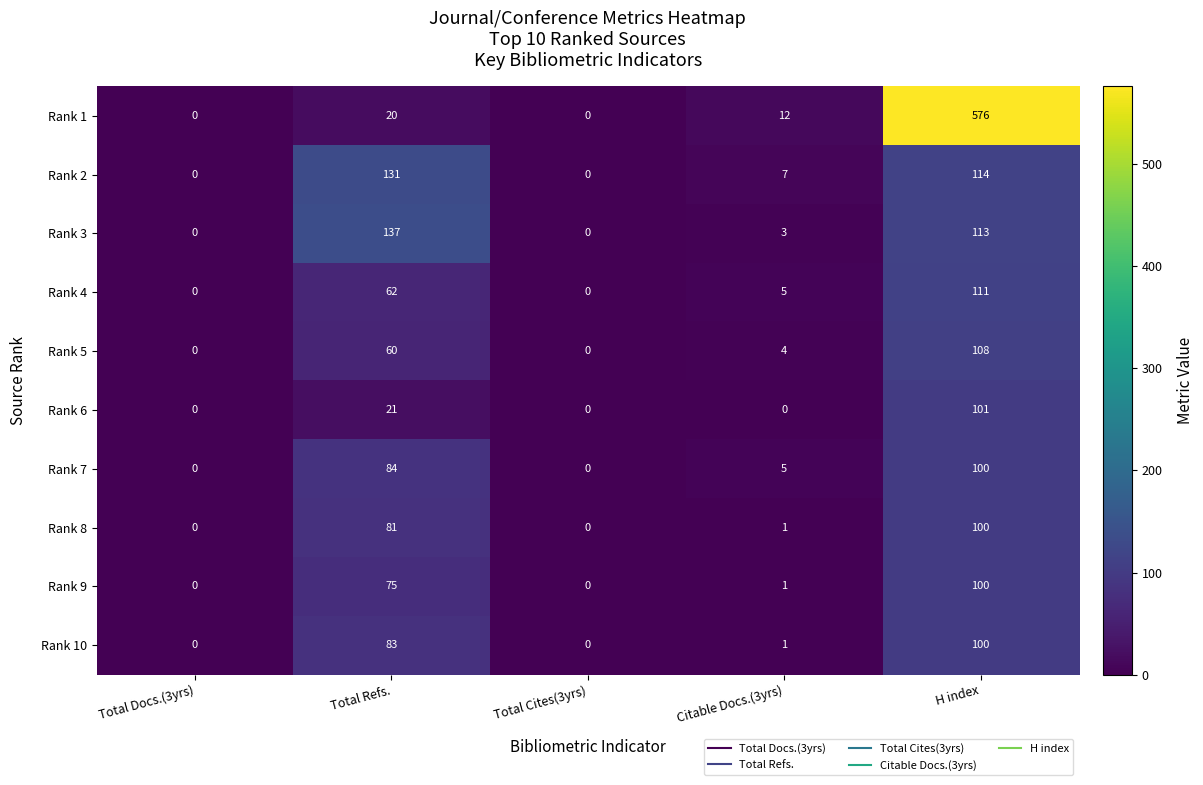

The value of Rank 1 at Total Refs. is 30. True or false?

False